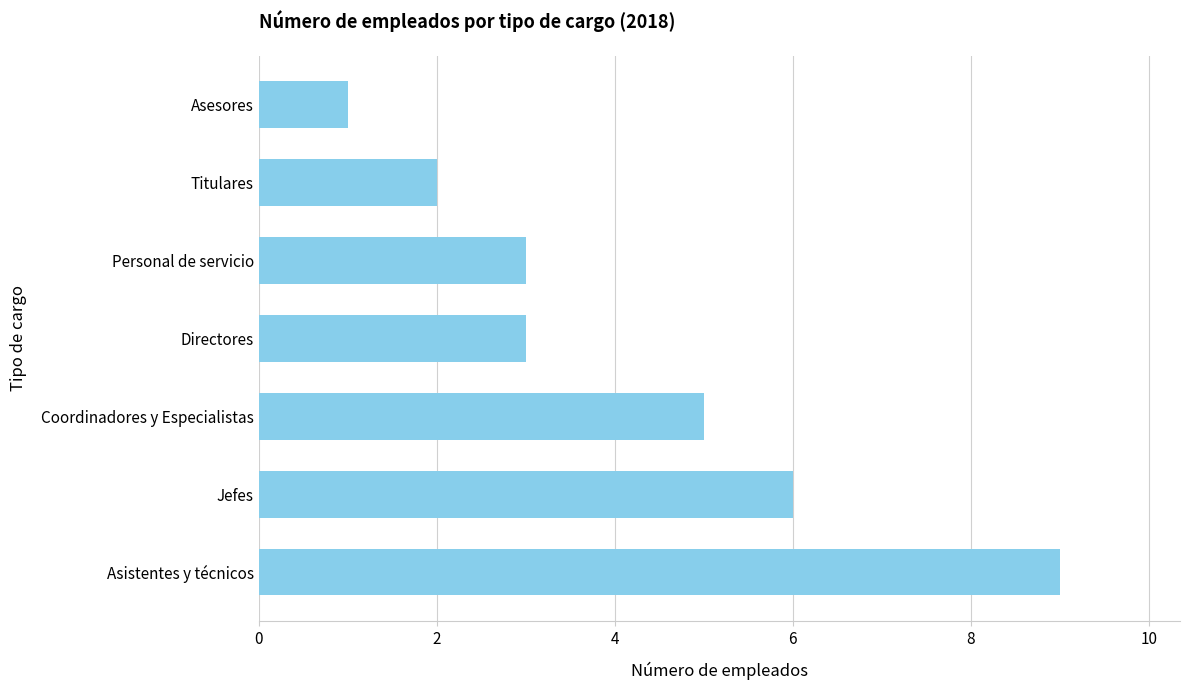

What is the sum of all values?

29